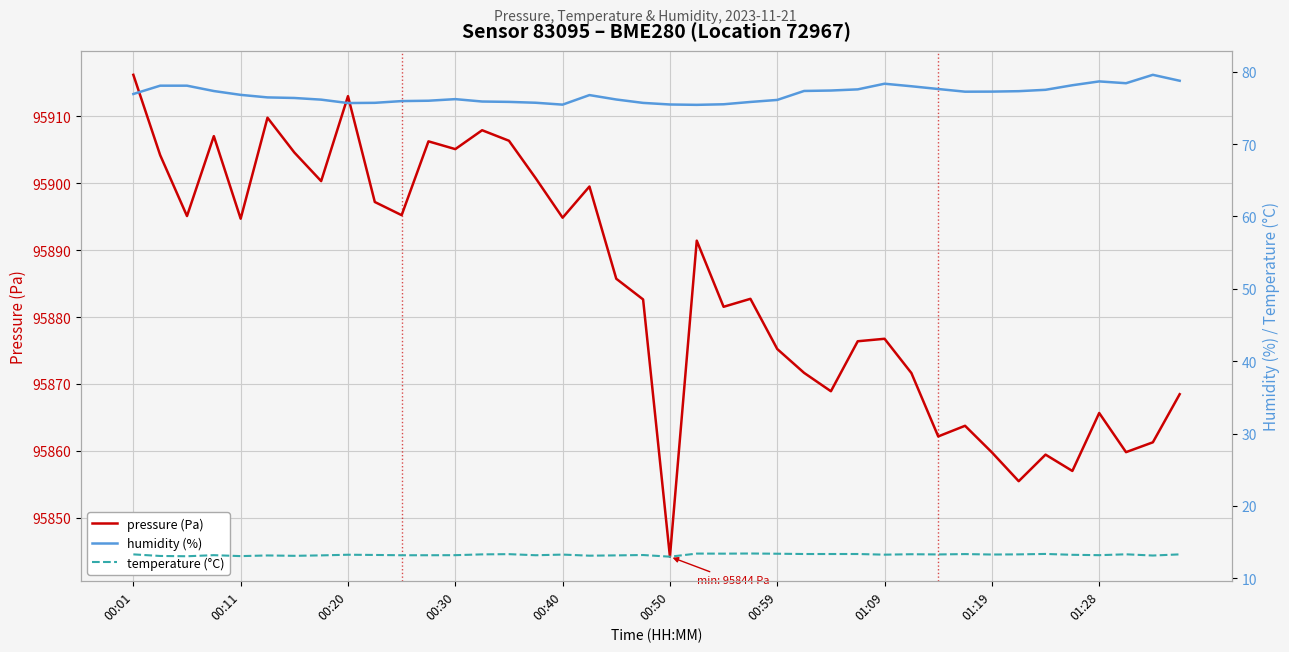

What is the highest value of the pressure (Pa) series?

95916.2